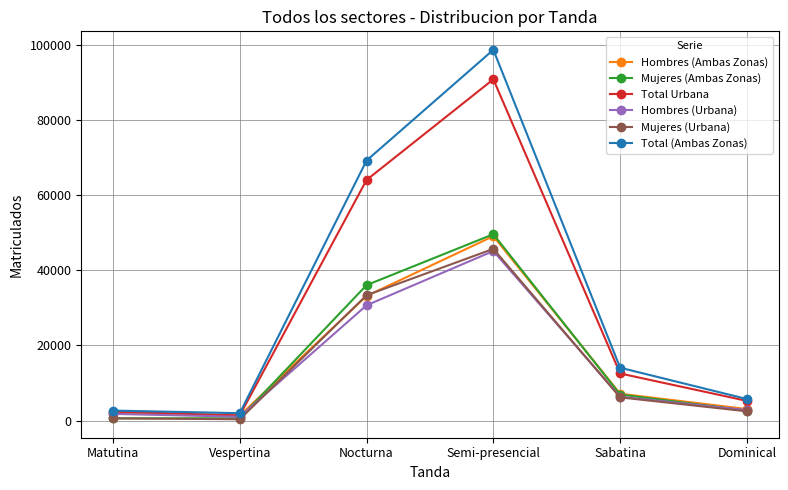

What is the spread (max minus min) of values at Vespertina?

1609